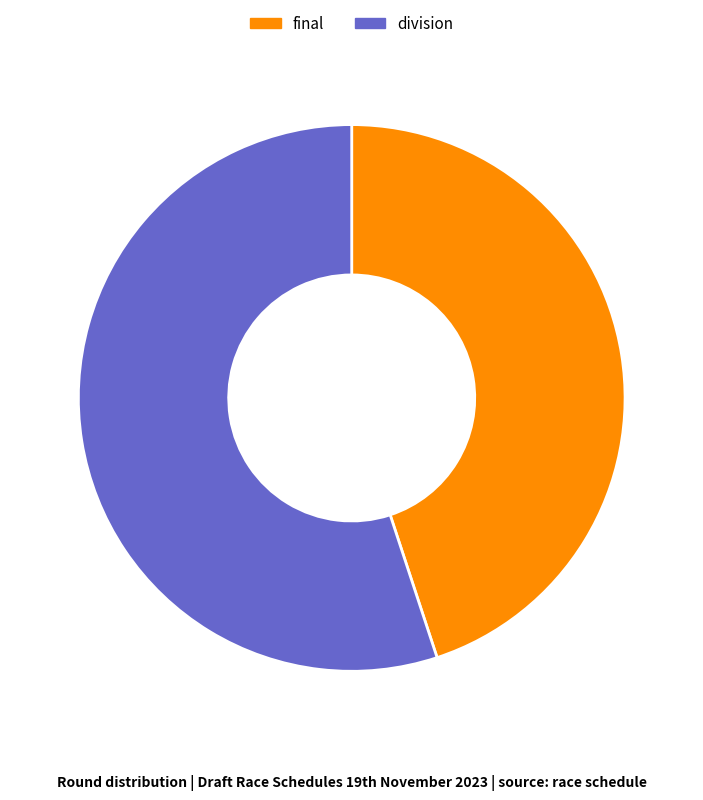

Between final and division, which is larger?

division